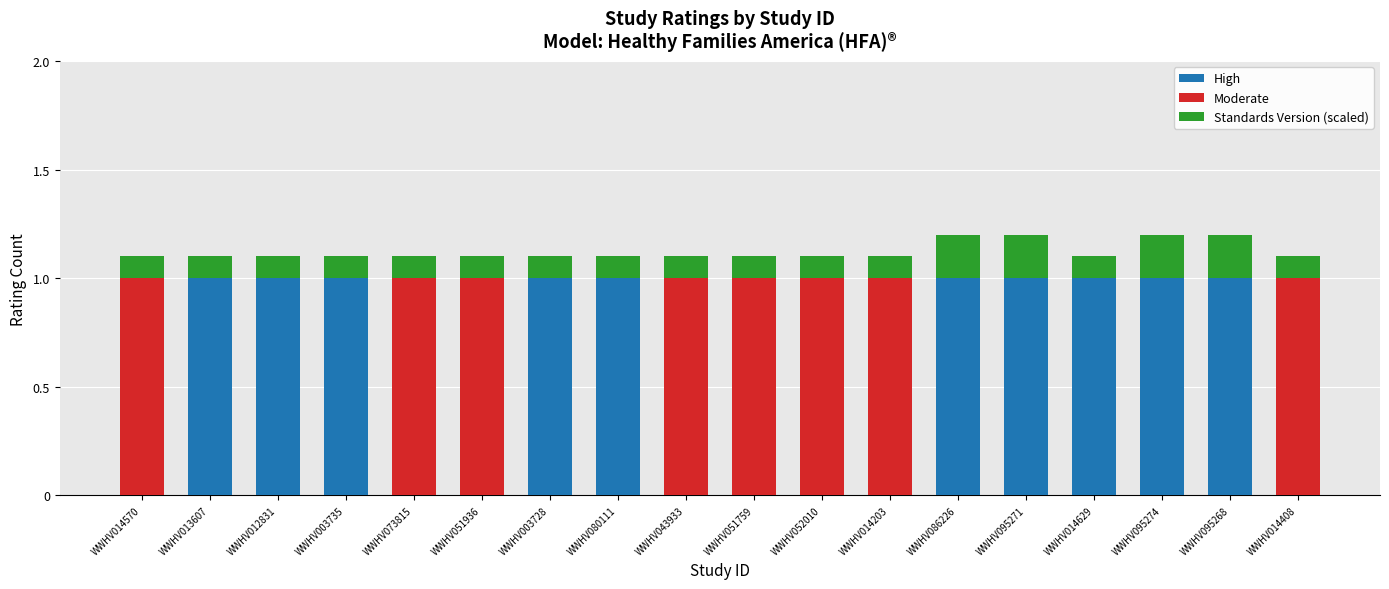

The High series shows 1.0 at WWHV013607. True or false?

True